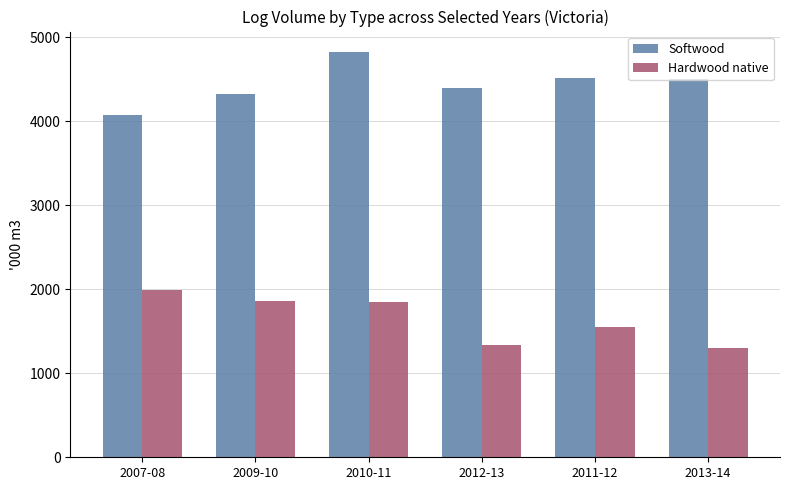

What is the value of the Softwood bar at the 1st from the left?

4070.8